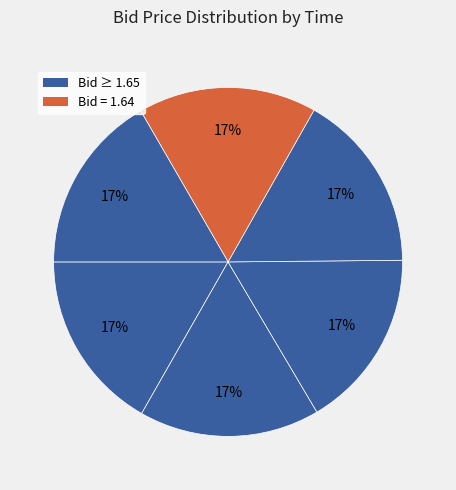

How many slices are in this pie chart?

6